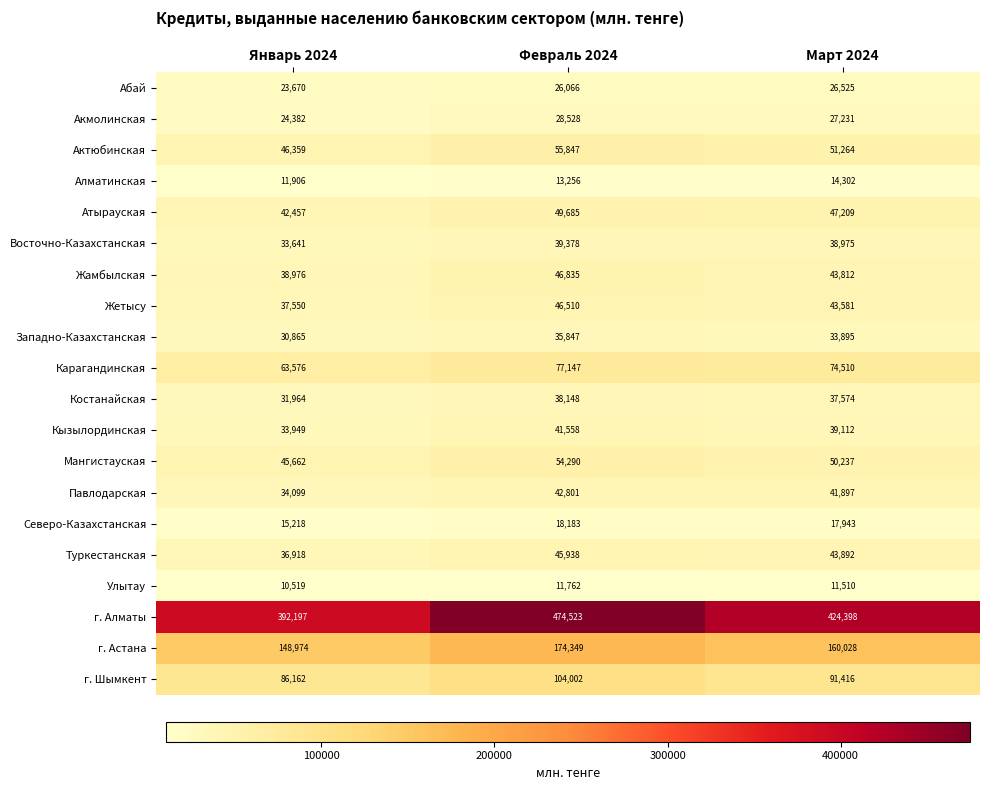

What value does the Акмолинская series have at Февраль 2024?

28528